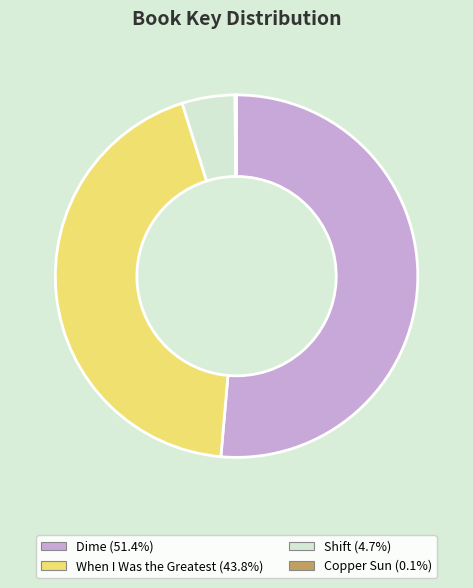

Is there any slice that represents more than half of the pie?

Yes